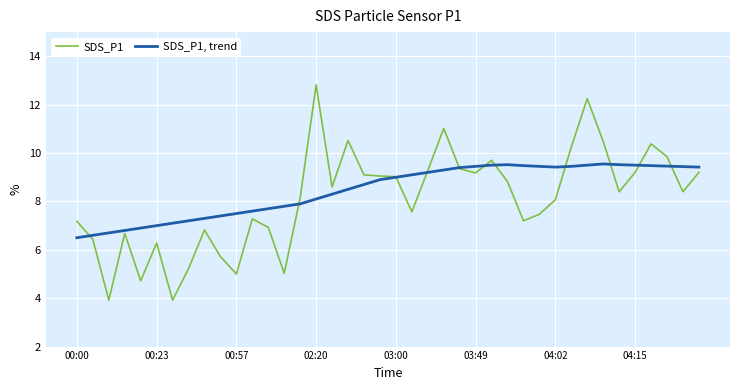

What is the maximum value shown in the chart?

12.8